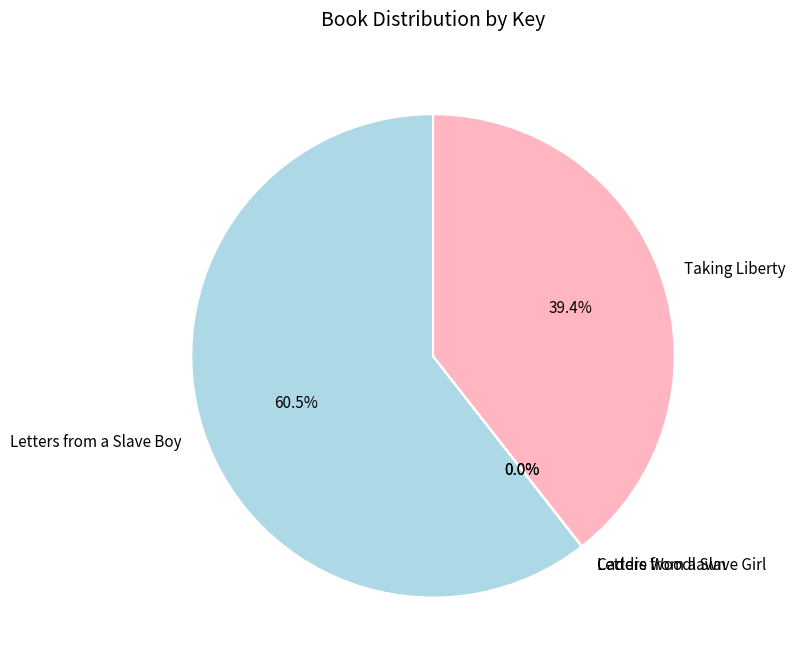

Does Letters from a Slave Boy represent more than half of the total?

Yes